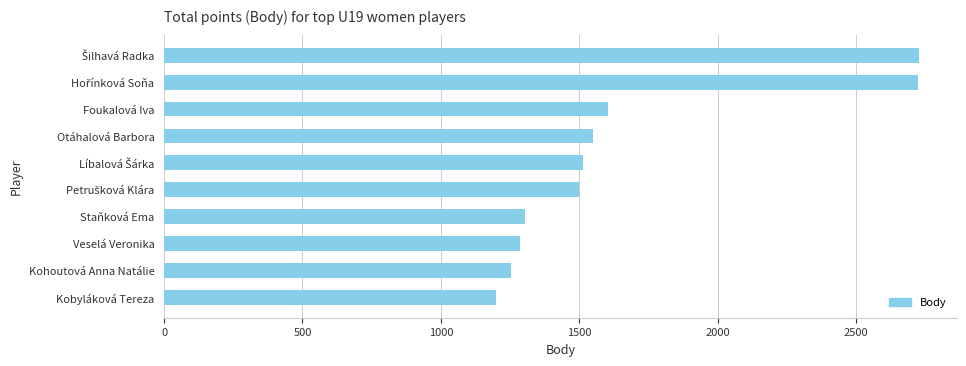

What is the greatest value displayed?

2728